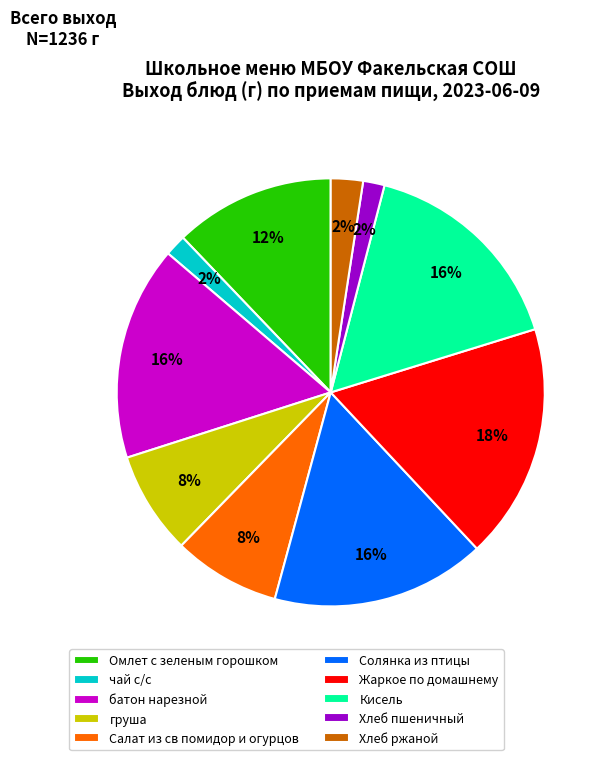

Is it true that батон нарезной is 16% of the pie?

True